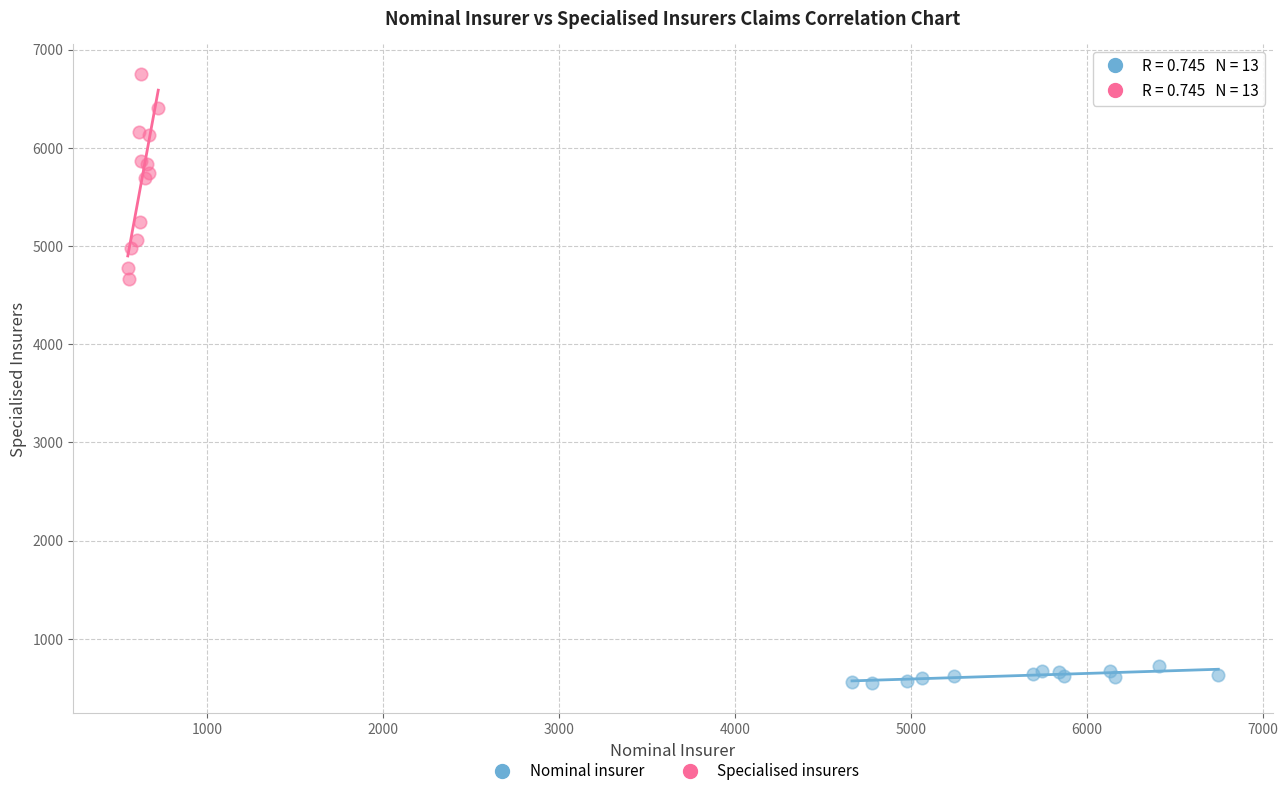

Which series has the widest spread of Y values?

Specialised insurers